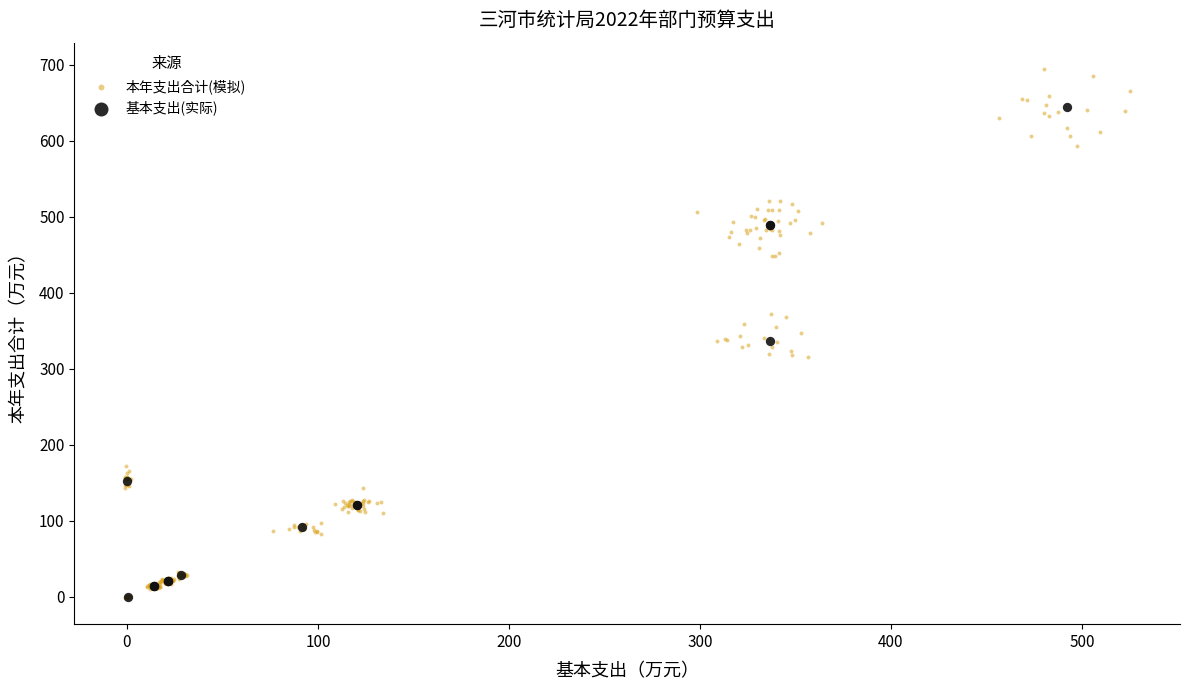

Which series contains the highest Y value?

本年支出合计(模拟)